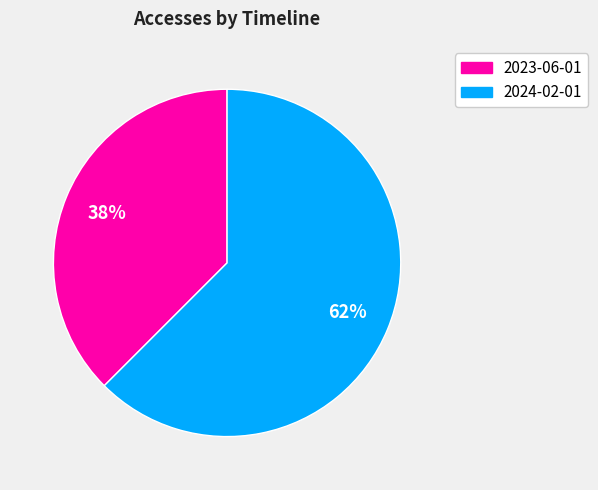

Rank the categories by value from lowest to highest.

2023-06-01, 2024-02-01